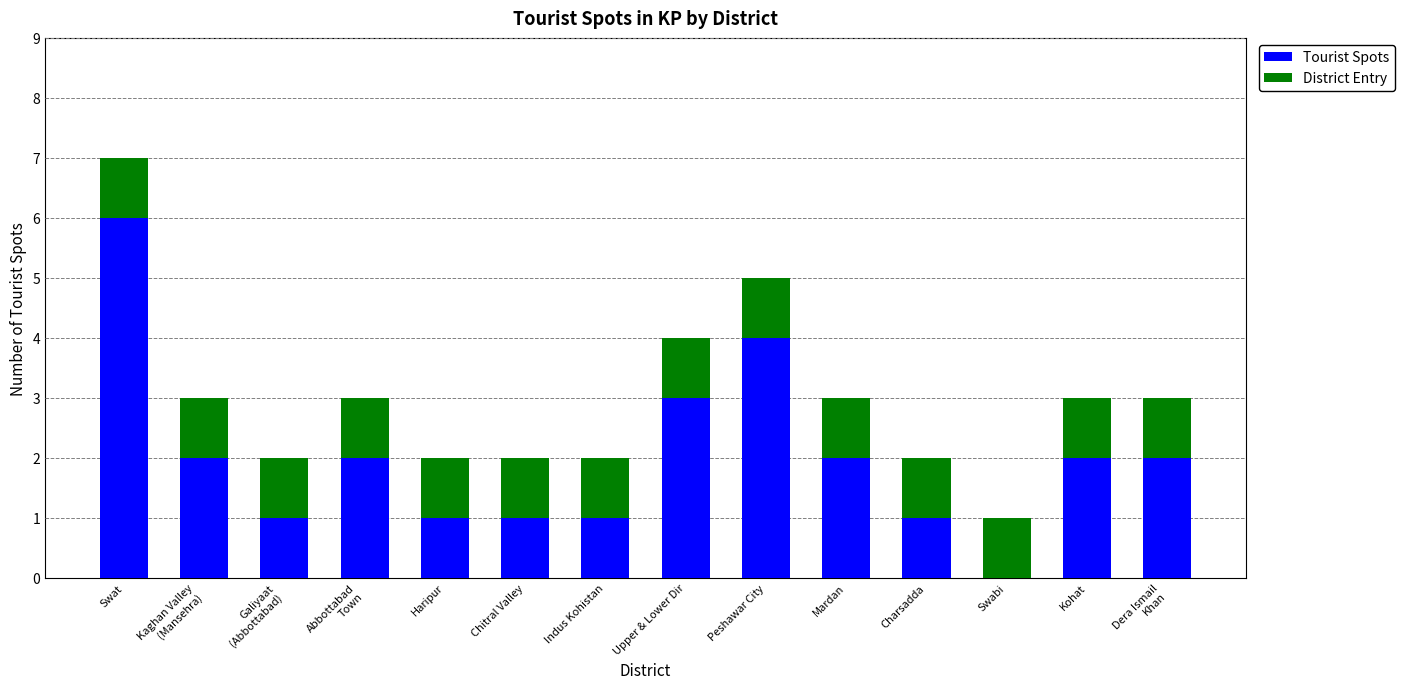

Are the bars grouped side by side (vs. stacked)?

No